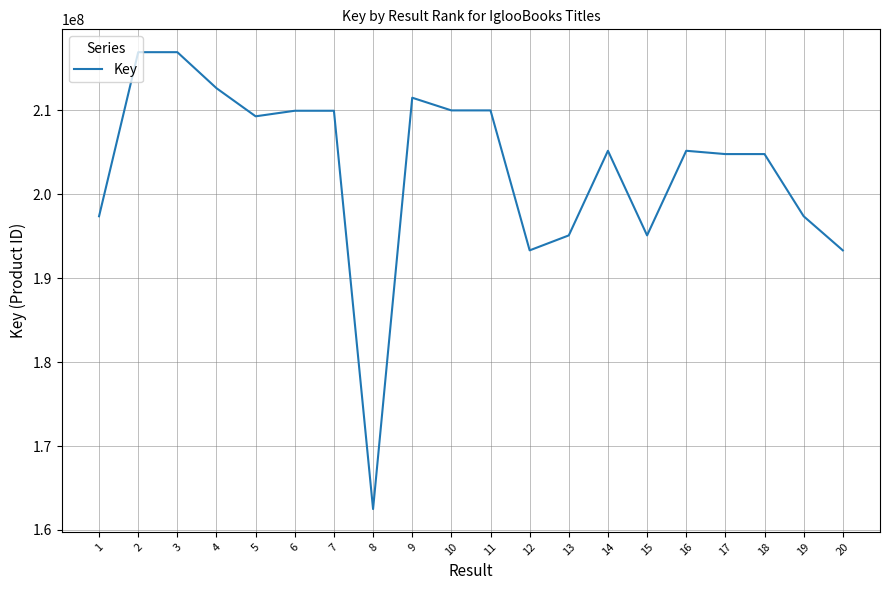

The value at 1 is 197387175. True or false?

True